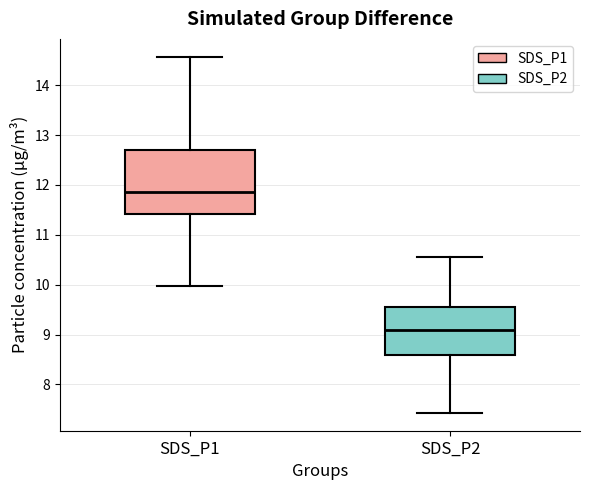

Which box's median line is the lowest?

SDS_P2